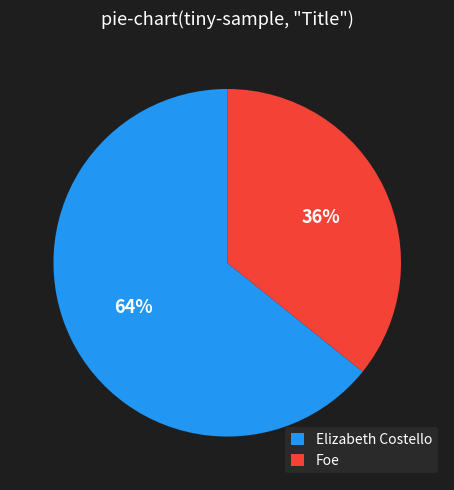

What is the ratio of the value at Foe to the value at Elizabeth Costello?

0.6